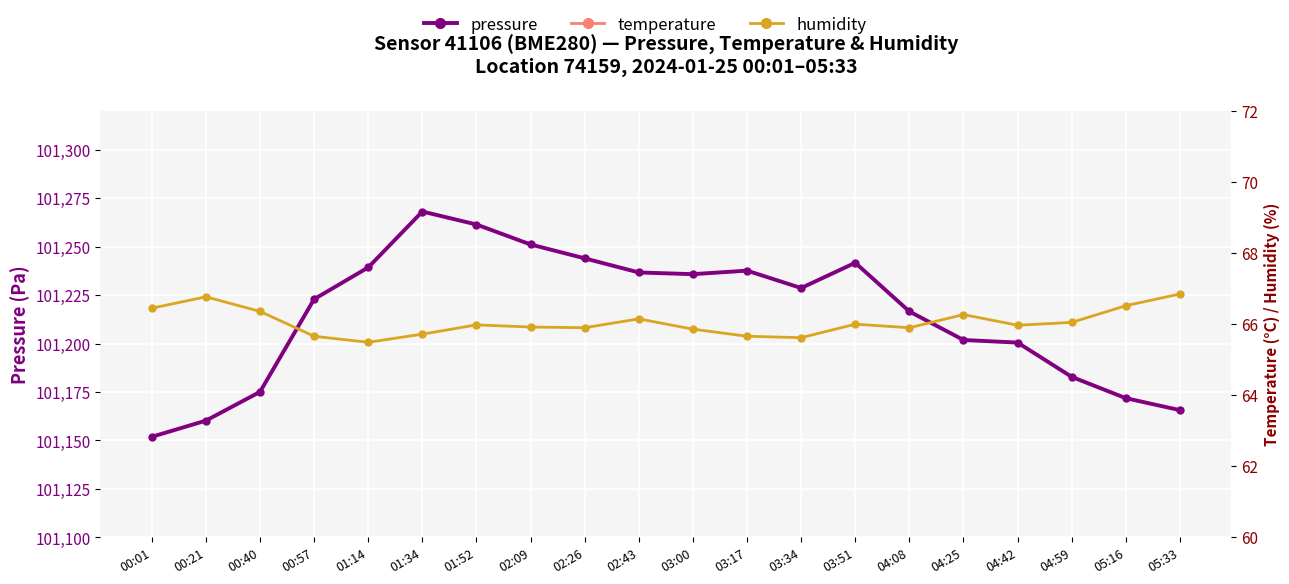

What is the label of the 5th point from the right?

04:25